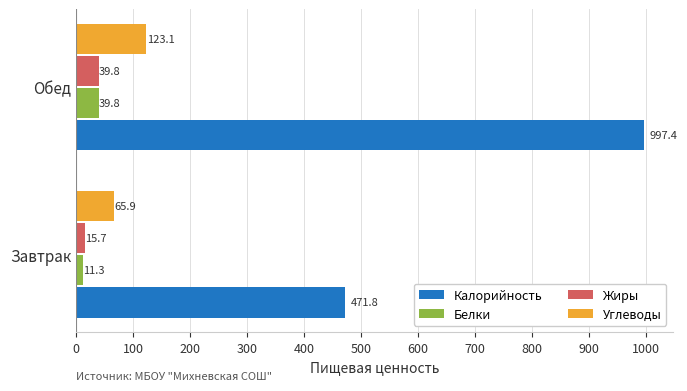

At how many categories does at least one series exceed 265?

2